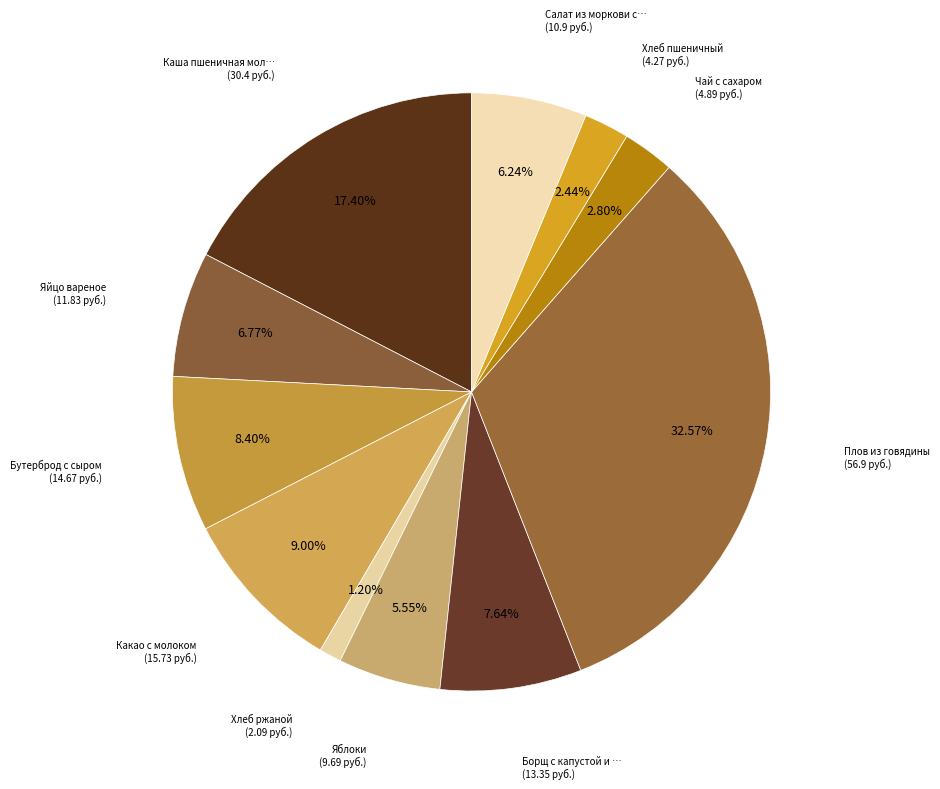

How many segments does this pie chart have?

11